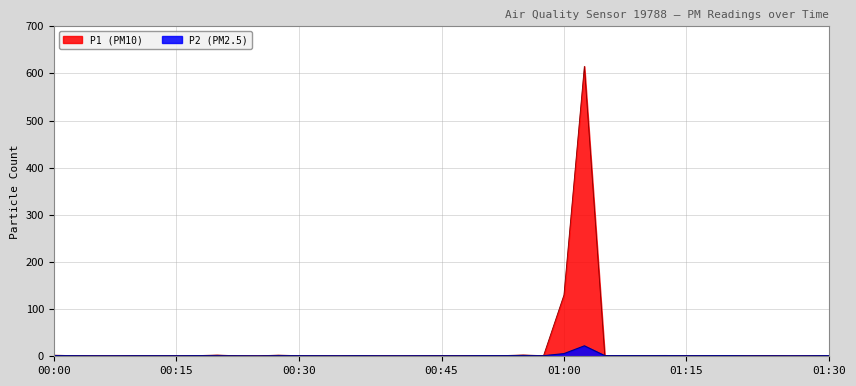

Read the P2 value at 00:15.

1.2